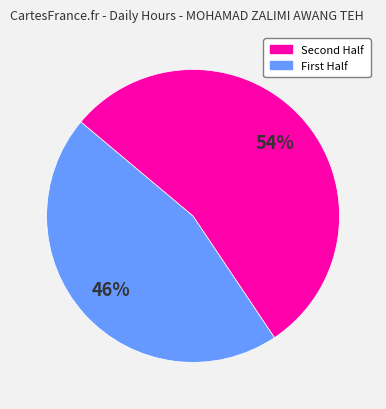

To the nearest percent, what is the average slice percentage?

50%